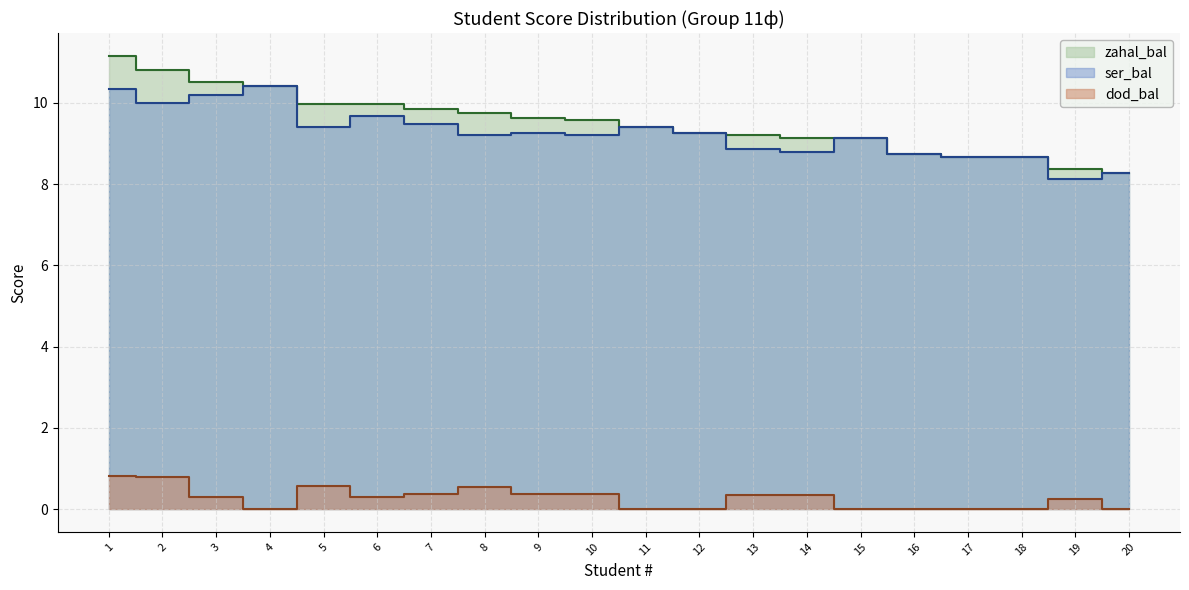

True or false: zahal_bal has more than 1 points higher than both neighbors.

False